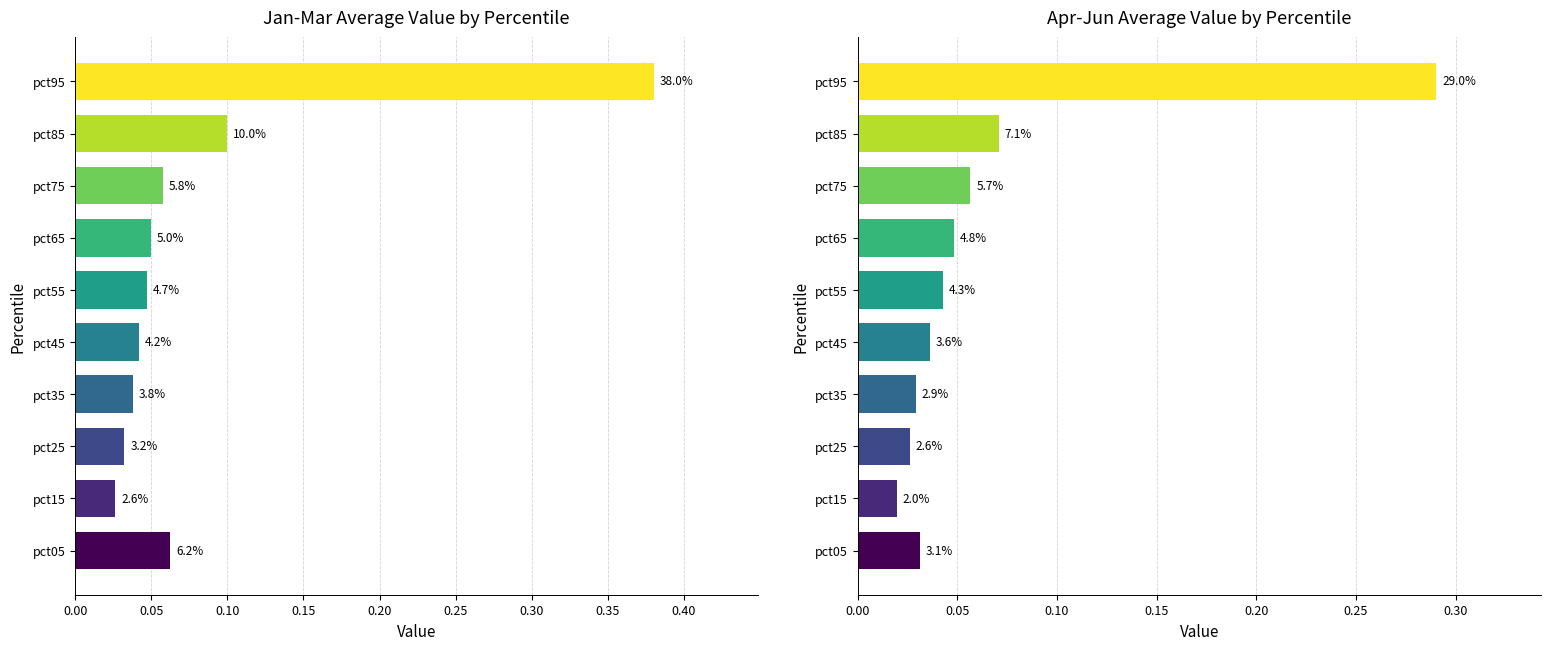

Does the chart contain any negative values?

No